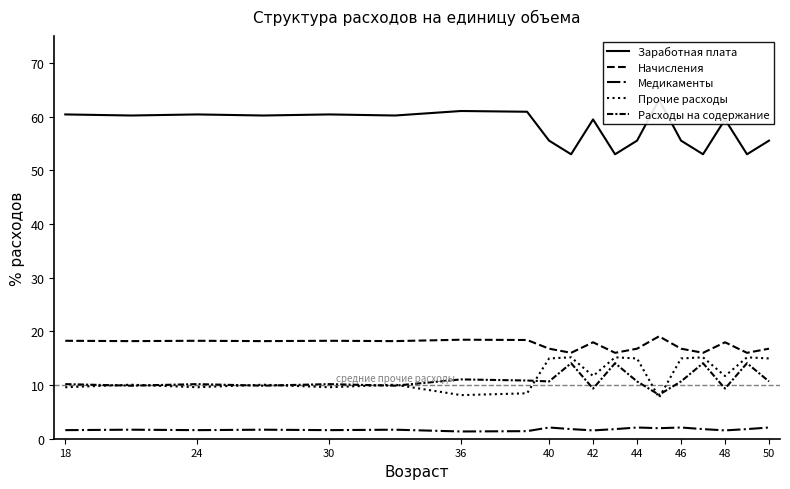

What is the greatest value displayed?

63.1